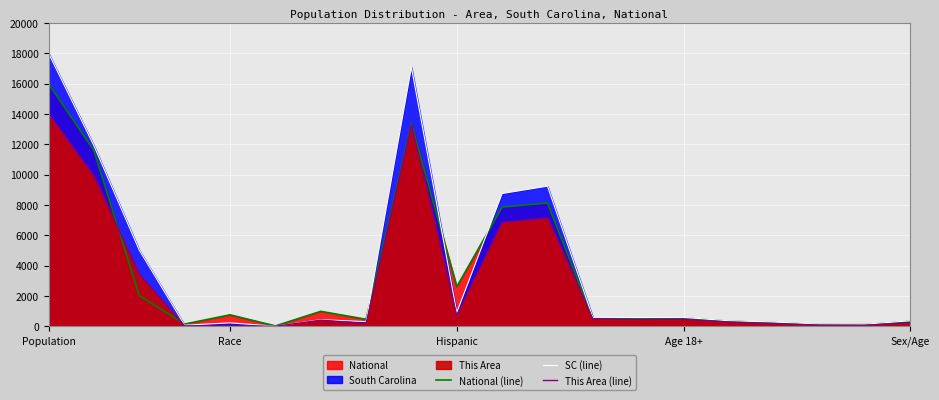

How many data points in This Area (line) are less than 452?

10